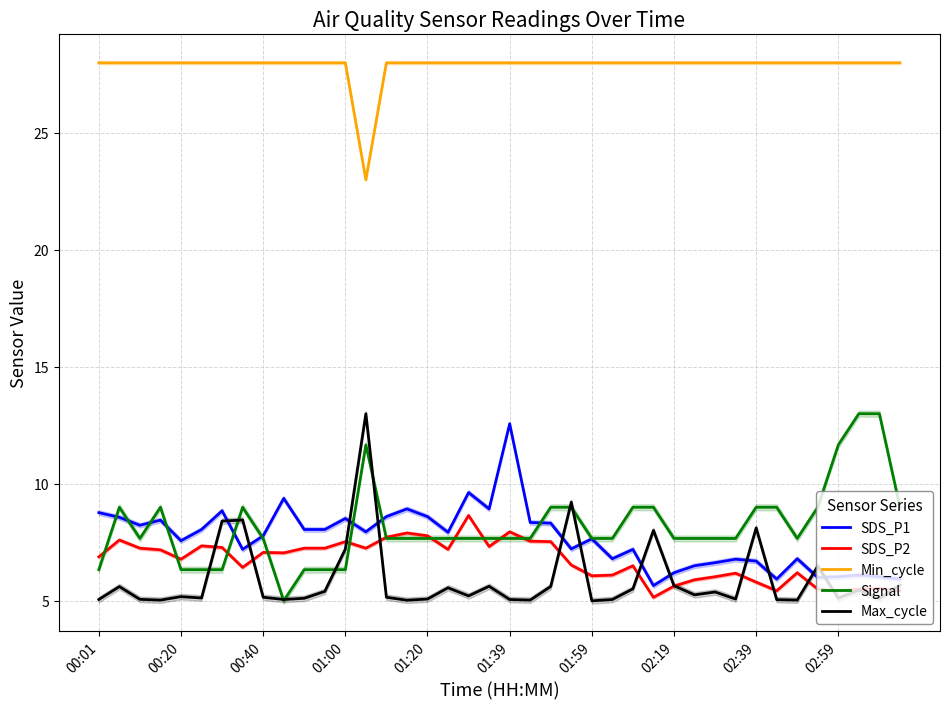

True or false: Signal and Min_cycle intersect in this chart.

False